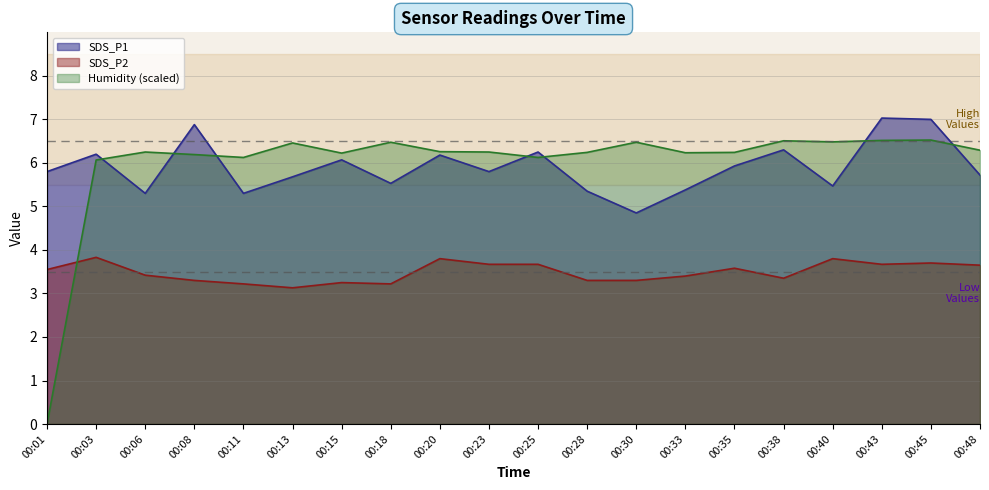

True or false: SDS_P1 has more than 2 interior local peaks.

True